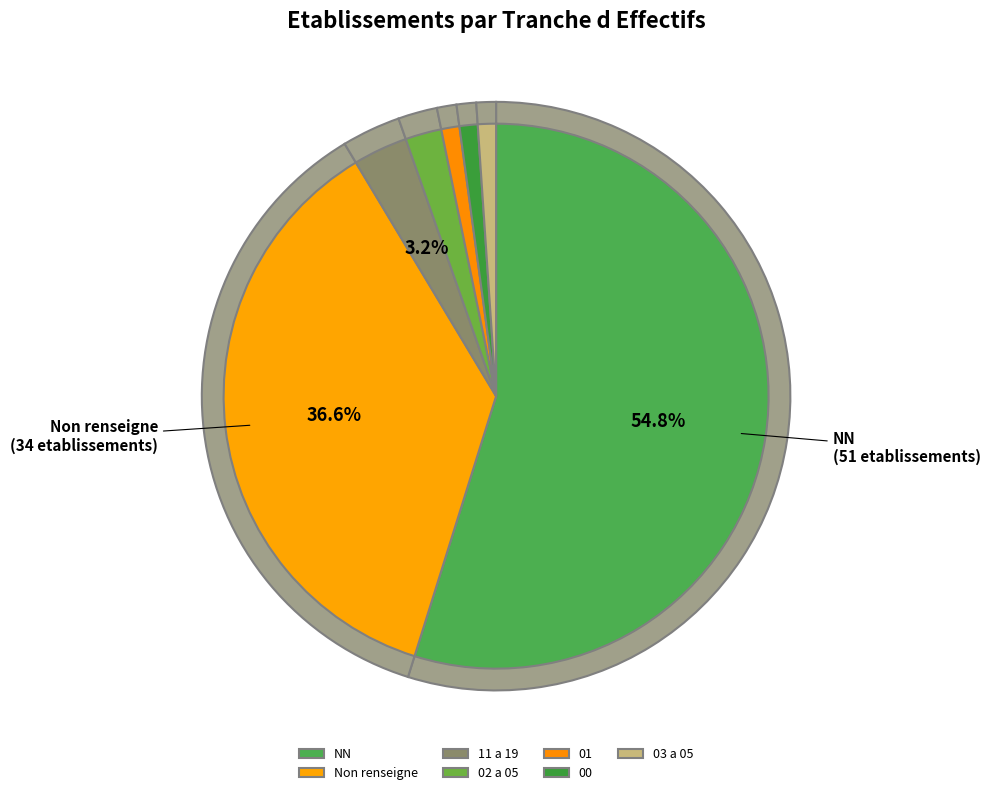

What is the total percentage of NN and 01?

55.9%